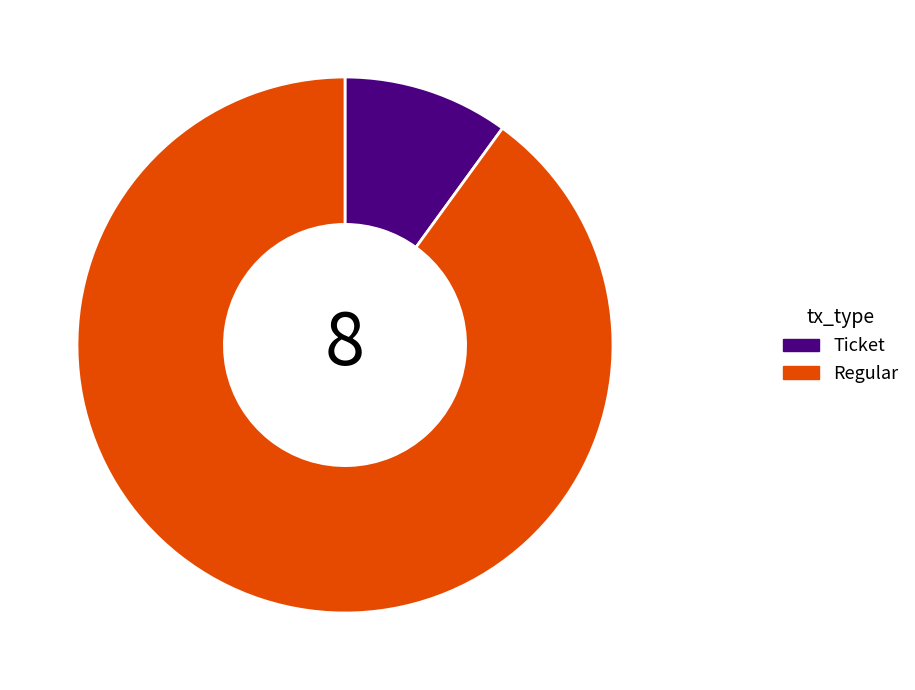

Which category has the biggest portion of the pie?

Regular